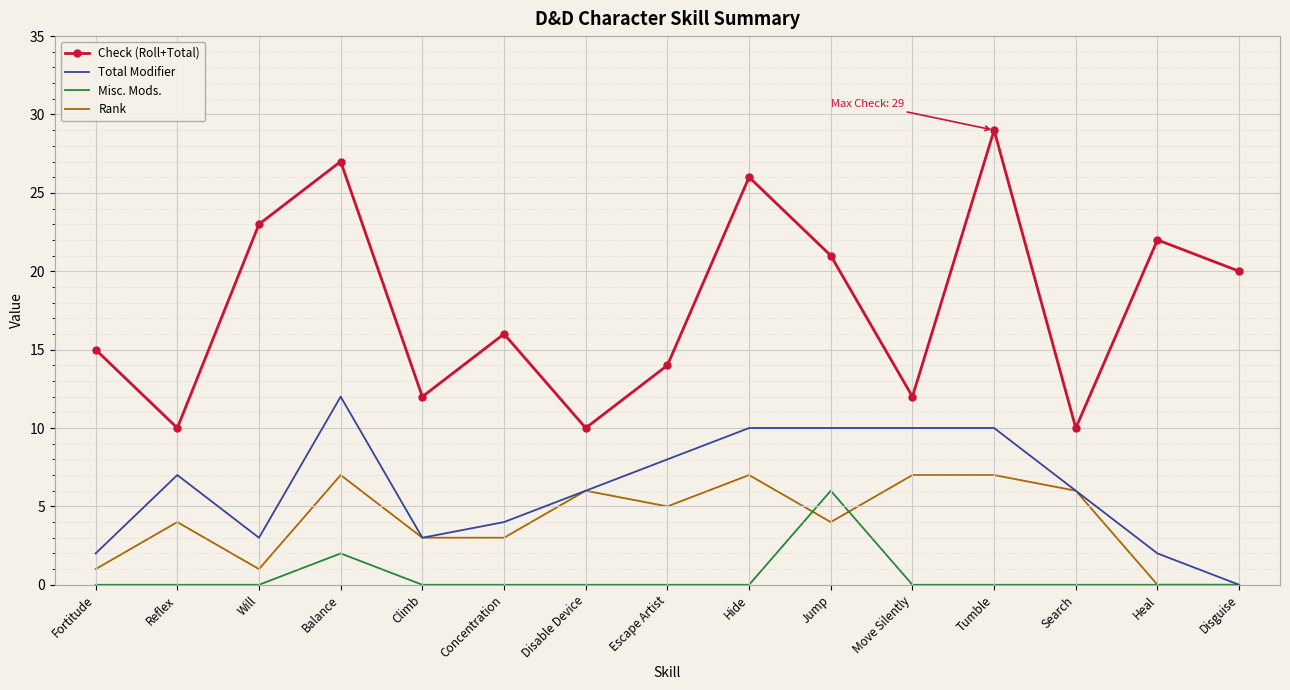

How many categories are shown in the chart?

15